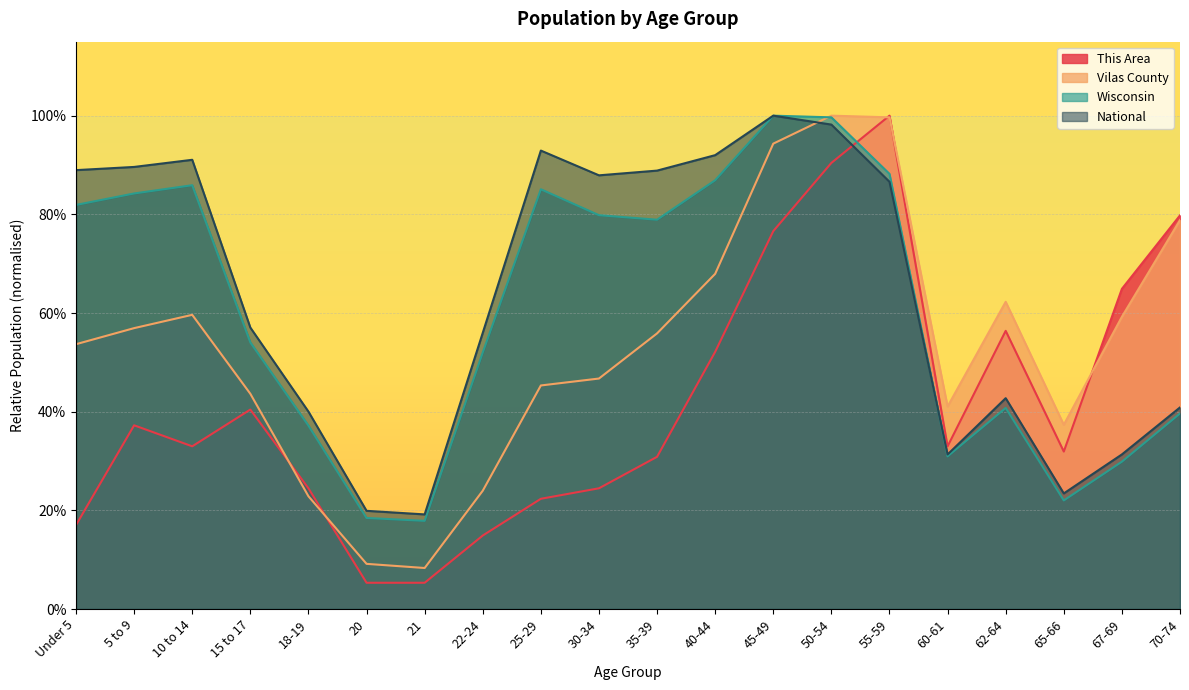

After their last crossing, which series has the higher values: This Area or Vilas County?

This Area